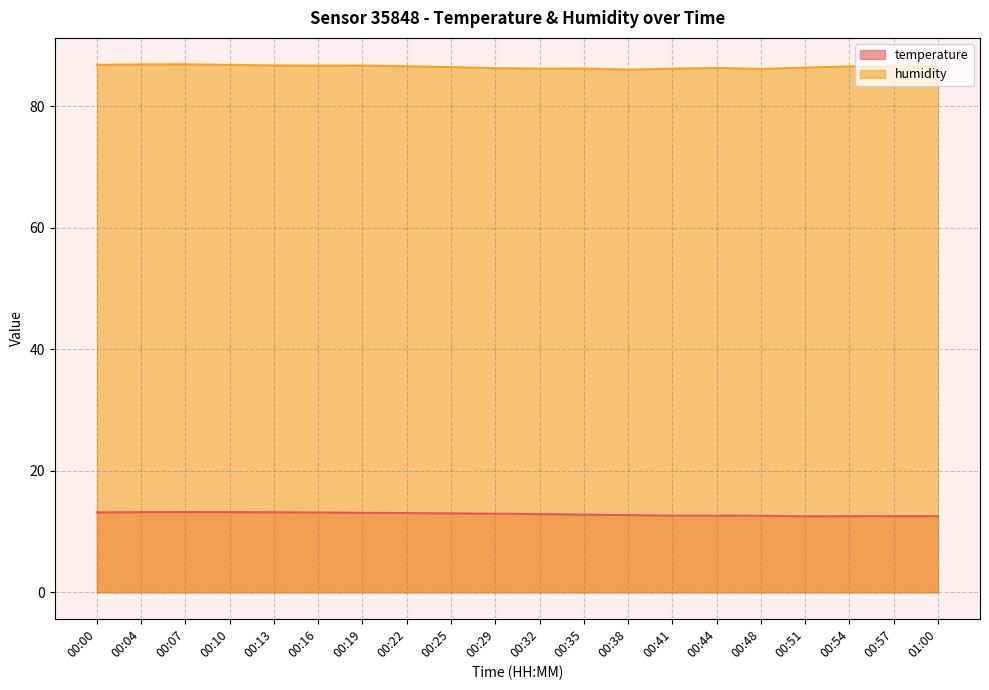

What is the maximum value for humidity?

86.9